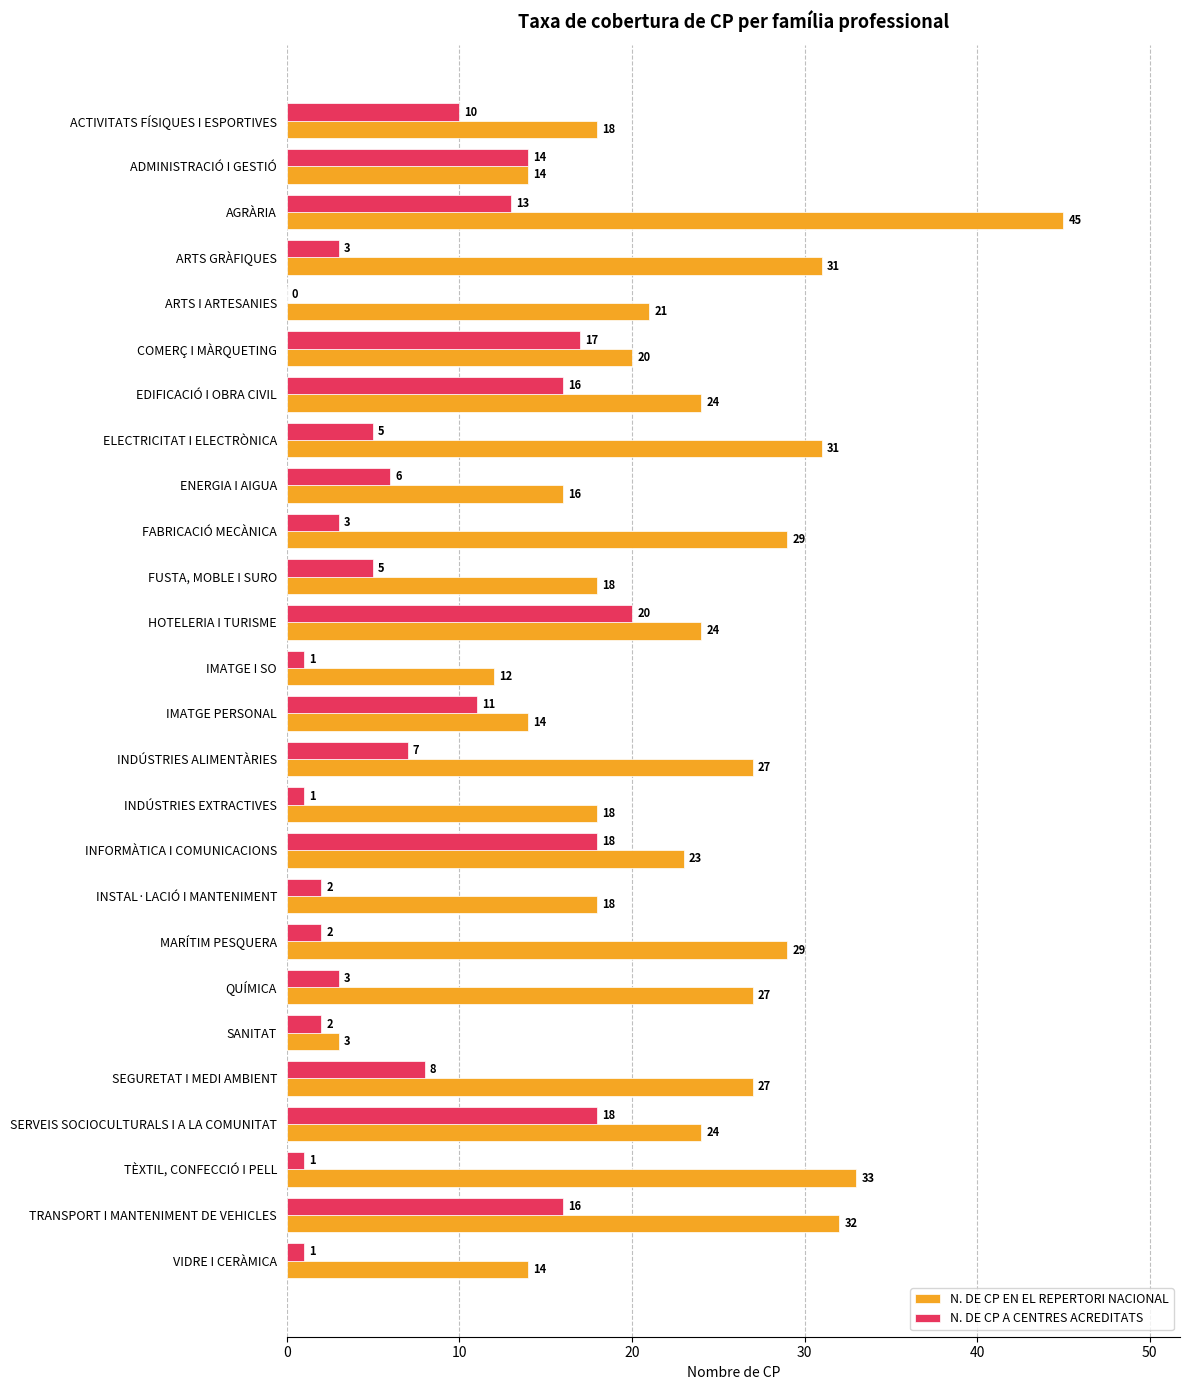

Between ADMINISTRACIÓ I GESTIÓ and ARTS I ARTESANIES, which series saw the biggest shift?

N. DE CP A CENTRES ACREDITATS